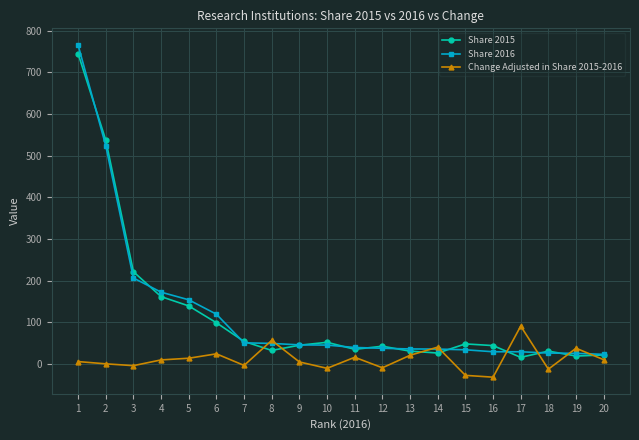

What is the minimum value shown in the chart?

-32.1